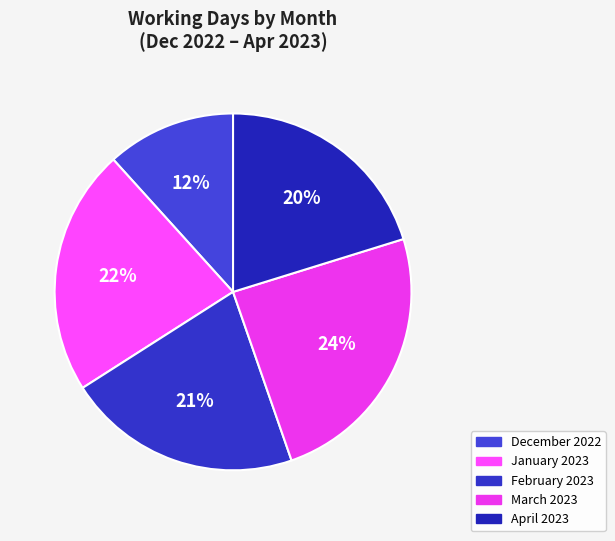

How many segments does this pie chart have?

5